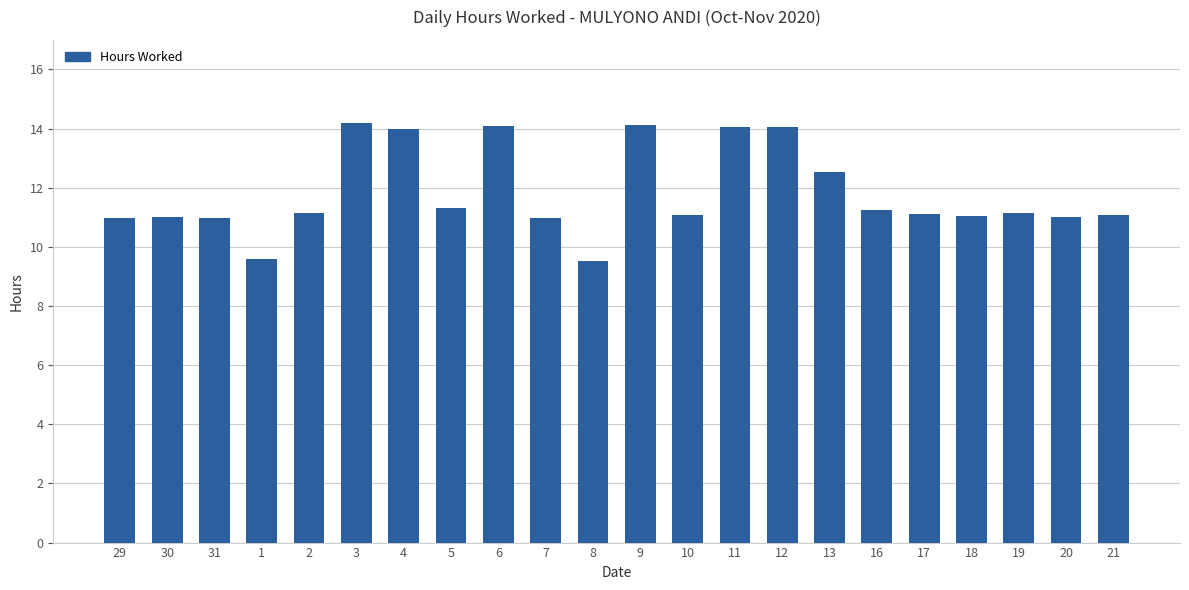

What position from the right is 7?

13